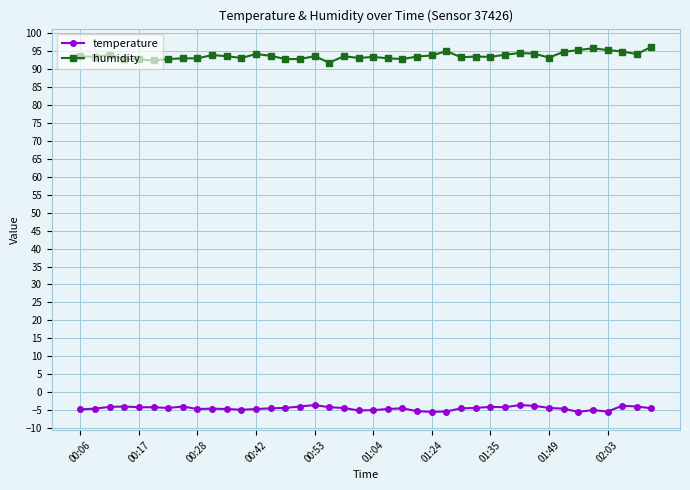

List the series in order of their peak value, lowest first.

temperature, humidity